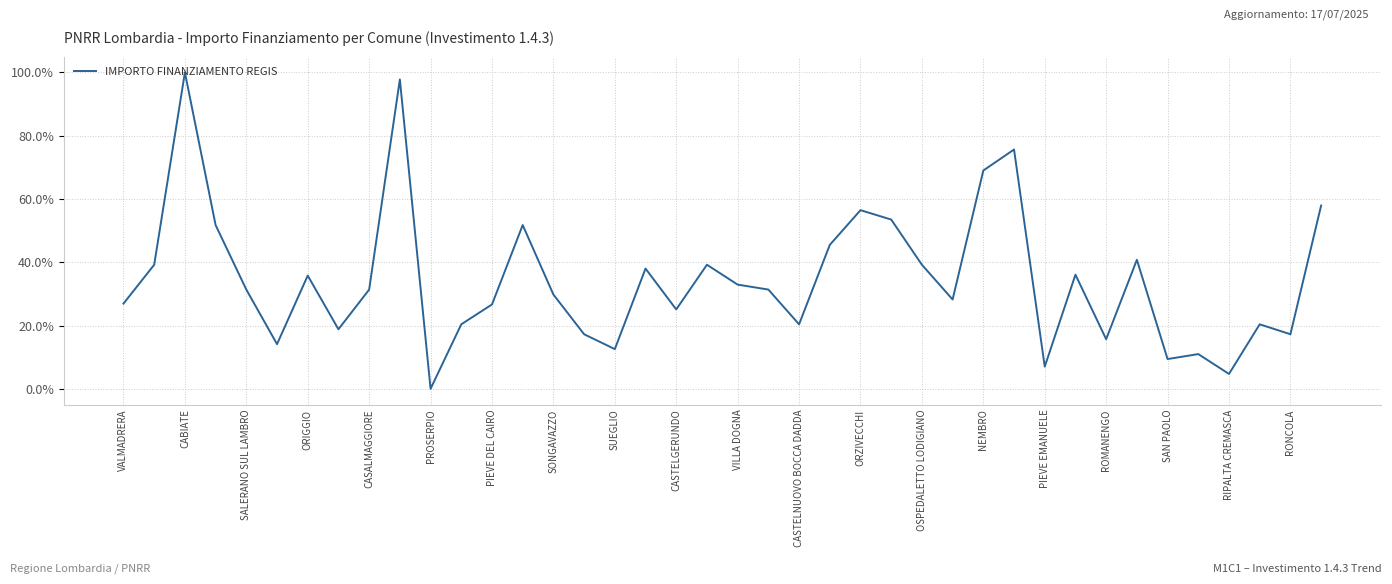

What is the maximum value shown in the chart?

100.0